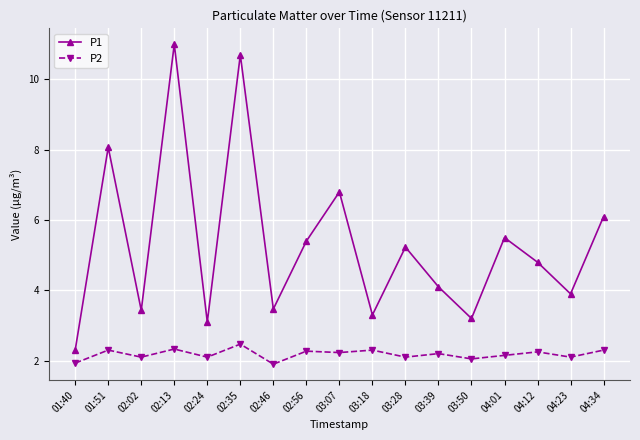

True or false: P1 has more than 0 interior local peaks.

True